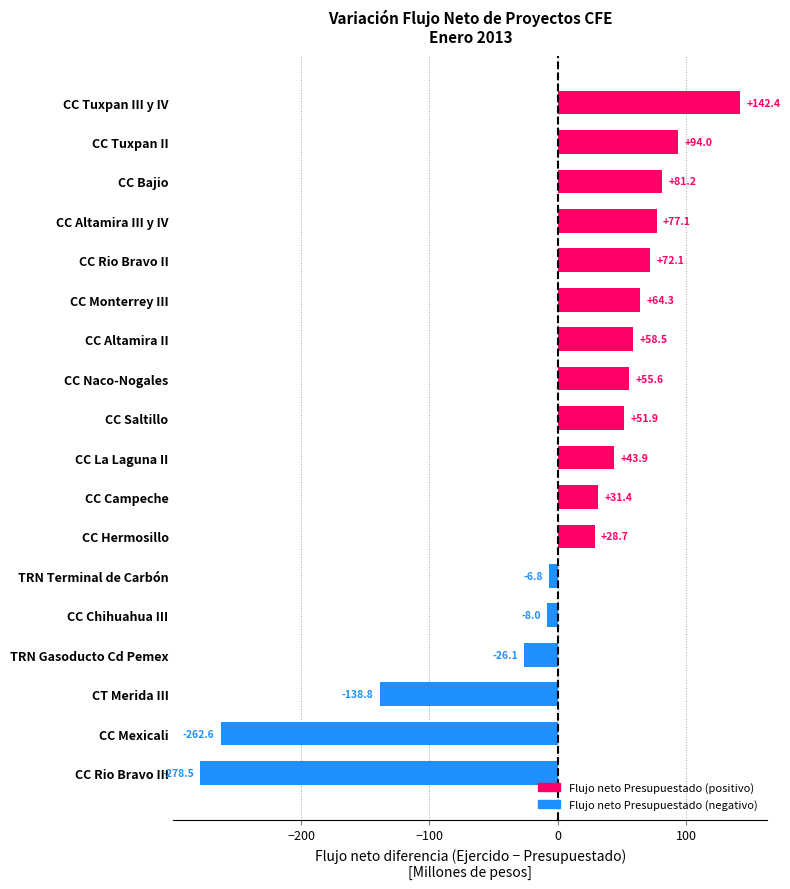

What is the average value?

4.5